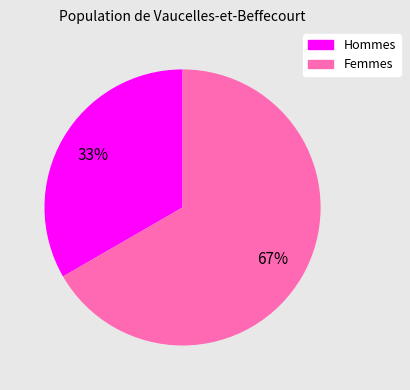

To the nearest percent, what is the average slice percentage?

50%